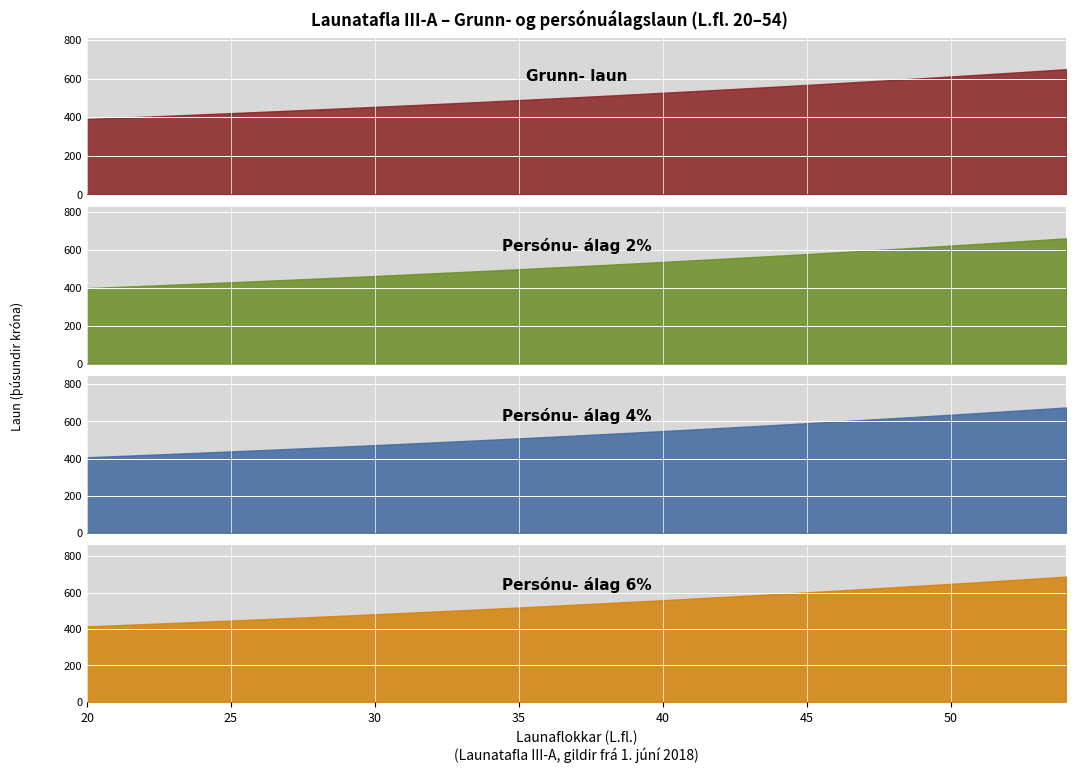

At which category does the chart reach its peak across all series?

54